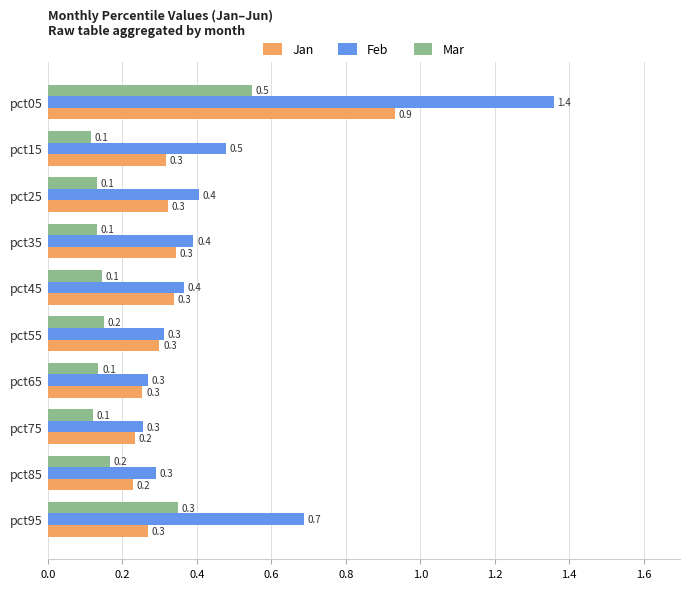

List the series in order of their overall mean, lowest first.

Mar, Jan, Feb